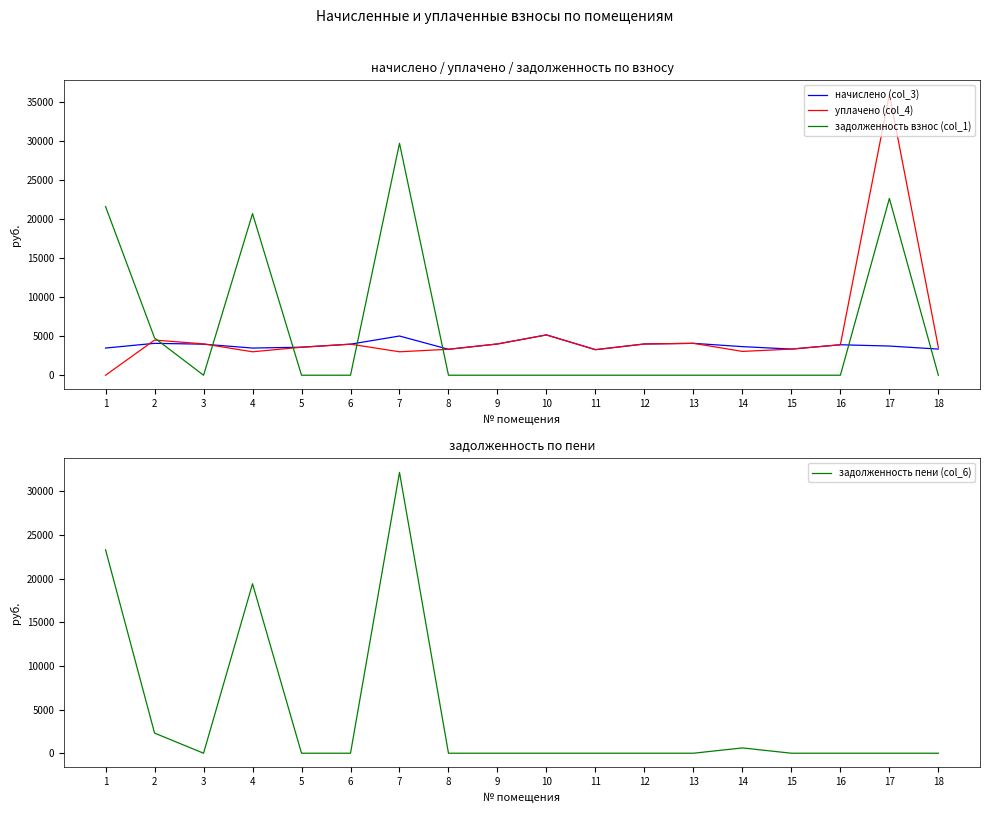

Is this an area chart (filled region under the line)?

No